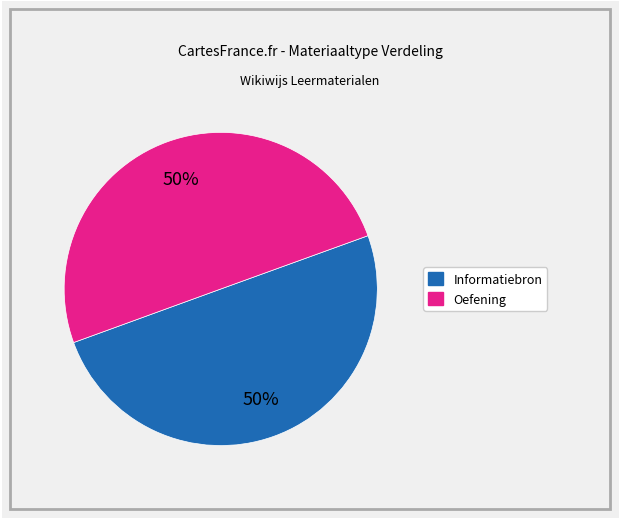

To the nearest percent, what is the average slice percentage?

50%